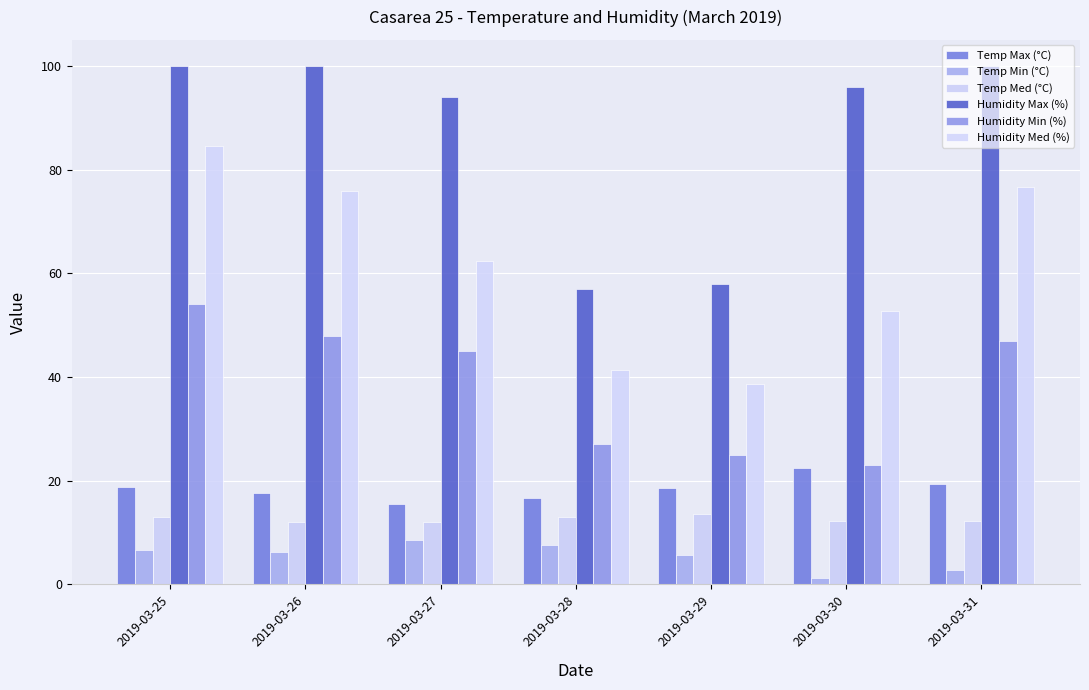

What is the difference between the maximum and minimum values in the Temp Max (°C) series?

6.8